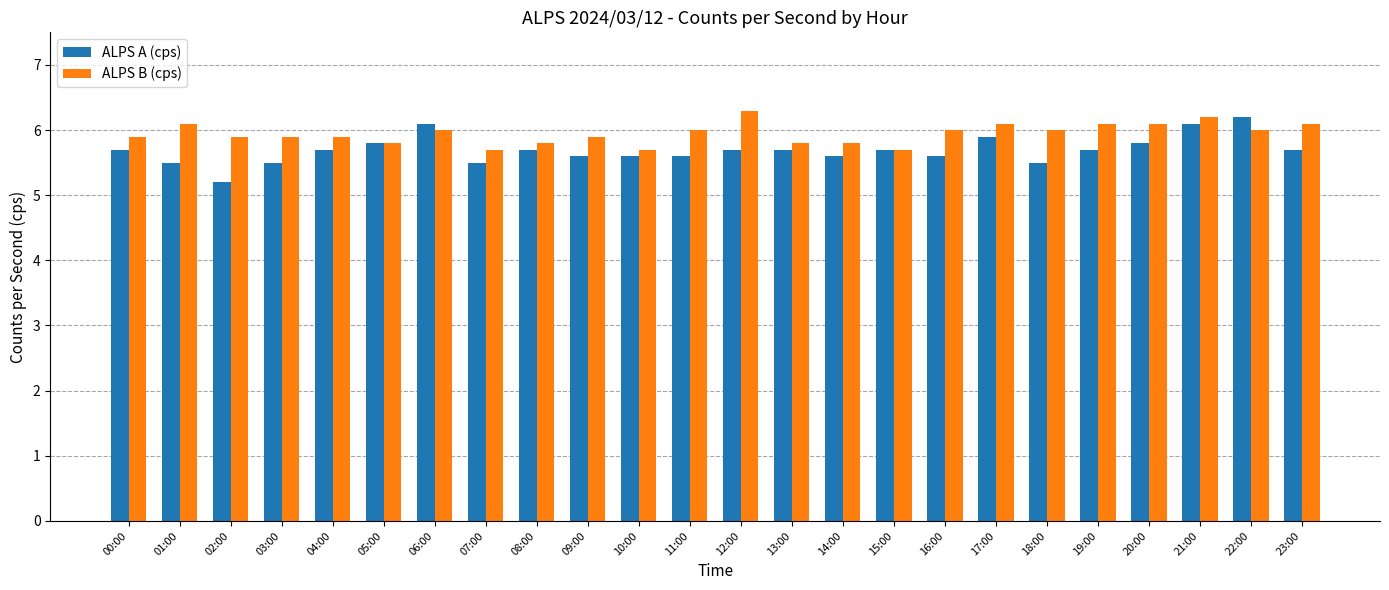

Rank the series by their average value, from lowest to highest.

ALPS A (cps), ALPS B (cps)